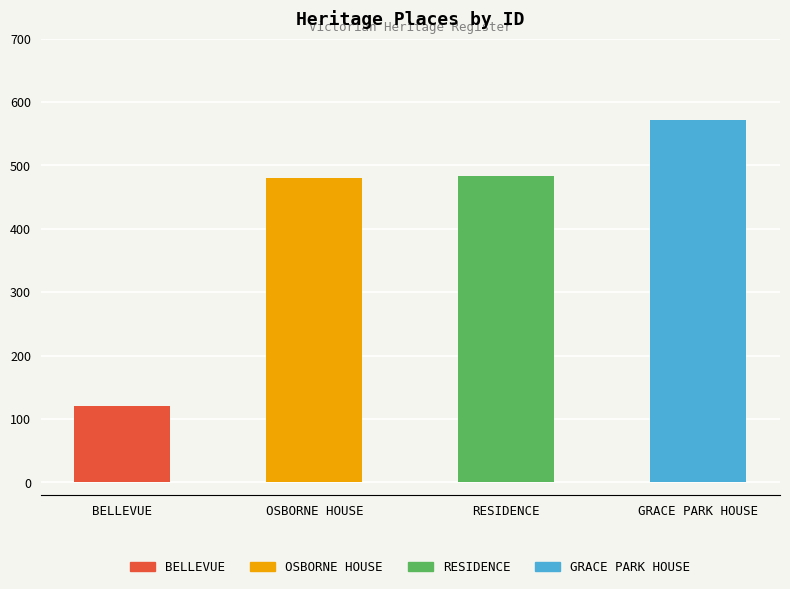

Read the value at GRACE PARK HOUSE, to the nearest 50.

550